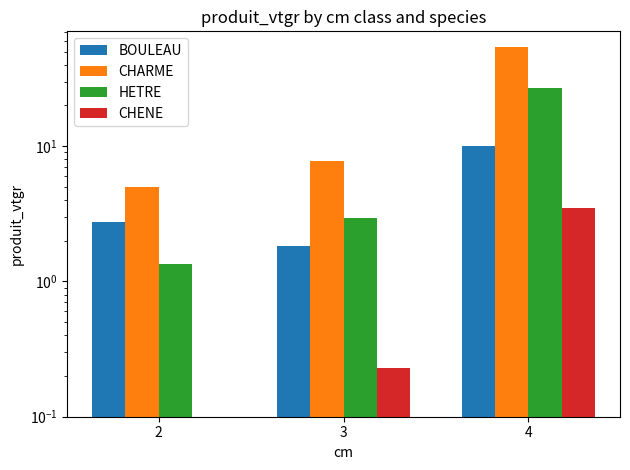

Where is HETRE nearest to the value 14?

3